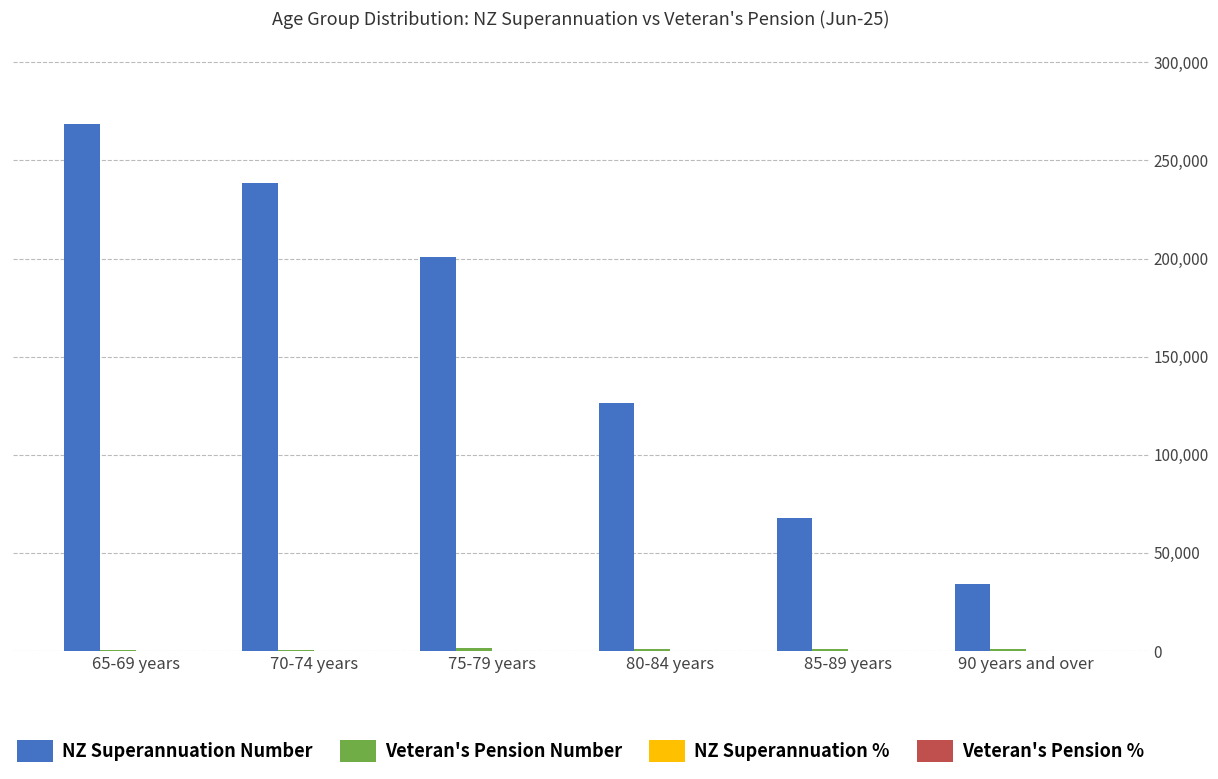

At which category is the sum across all series the highest?

65-69 years